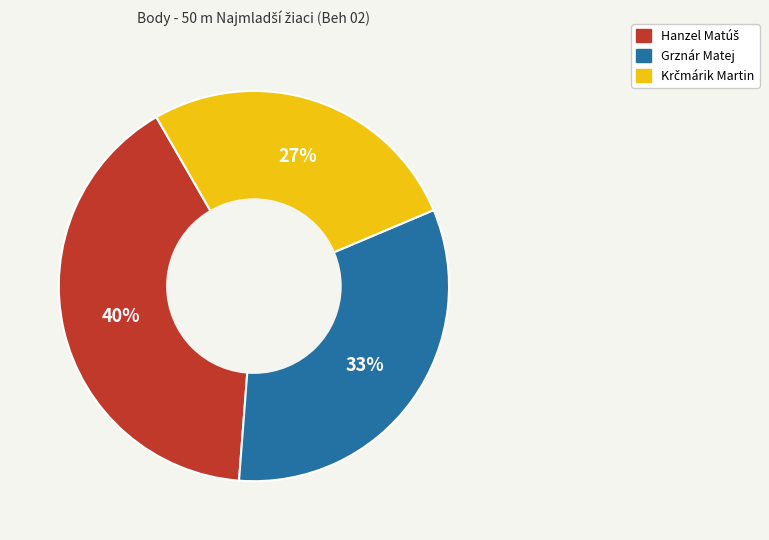

Is Grznár Matej the majority of the pie?

No